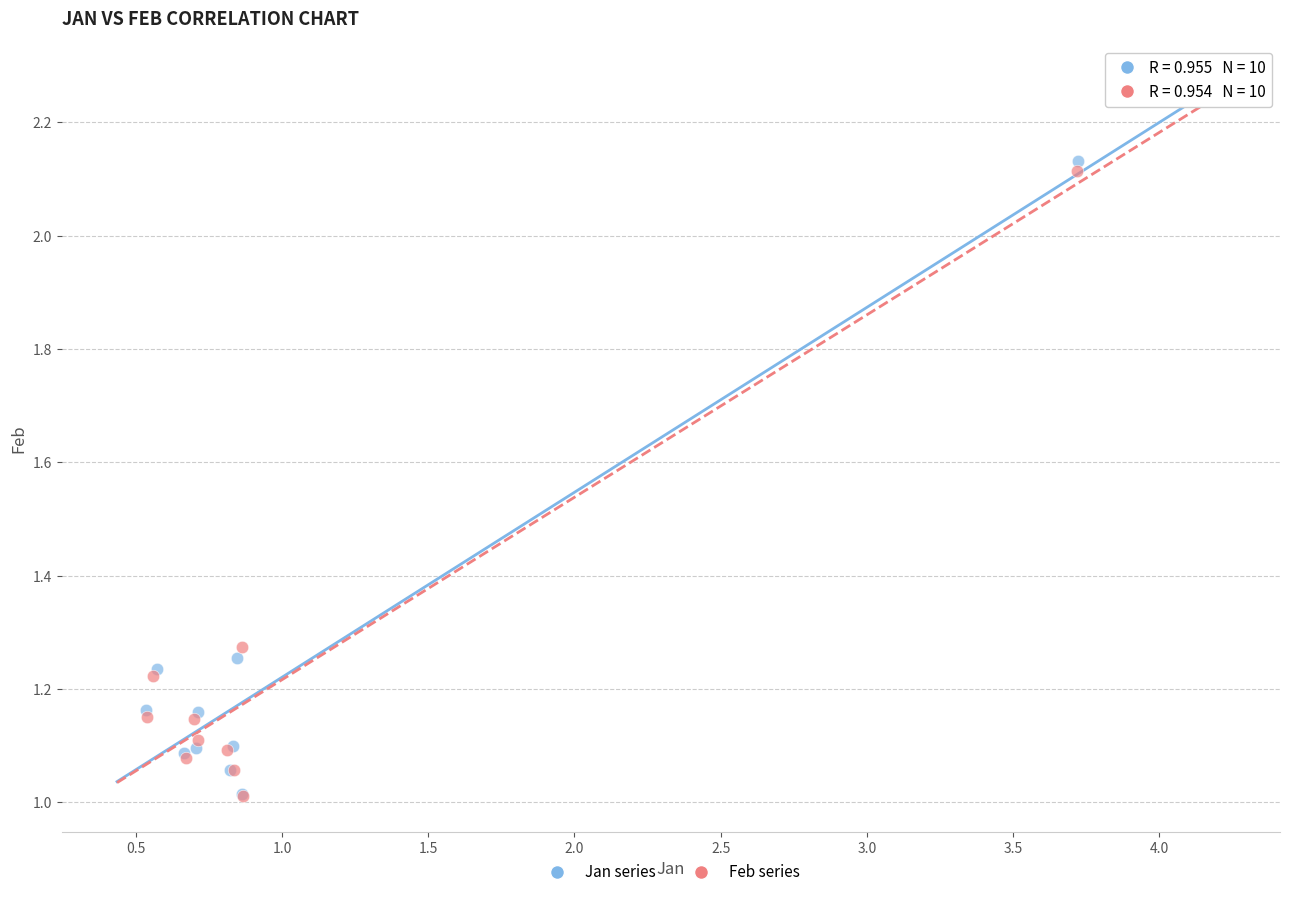

What are all the series names shown in the legend?

Jan series, Feb series